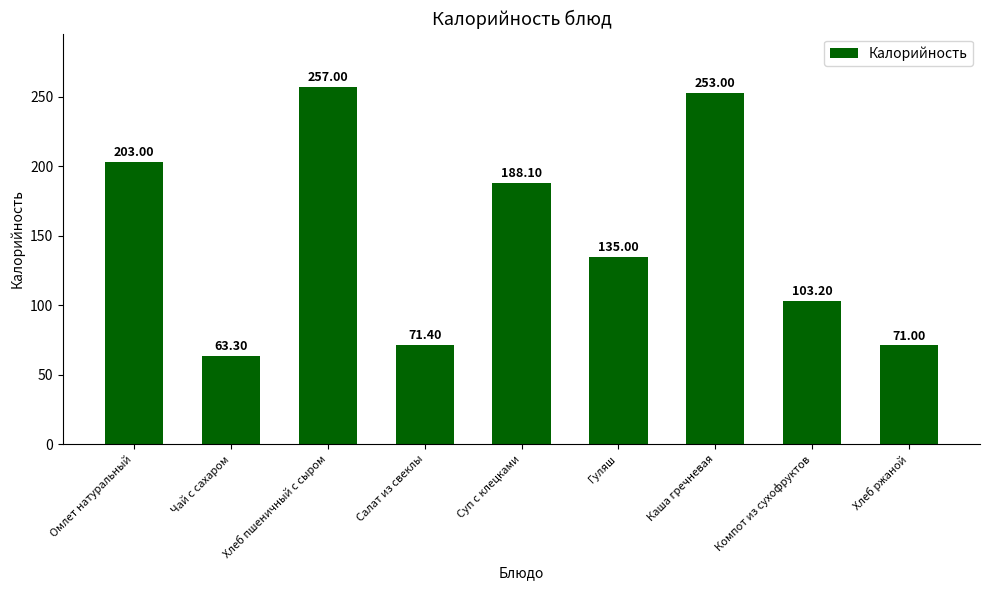

Reading left to right, what are all the values shown in this chart?

Омлет натуральный=203.0	Чай с сахаром=63.3	Хлеб пшеничный с сыром=257.0	Салат из свеклы=71.4	Суп с клецками=188.1	Гуляш=135.0	Каша гречневая=253.0	Компот из сухофруктов=103.2	Хлеб ржаной=71.0